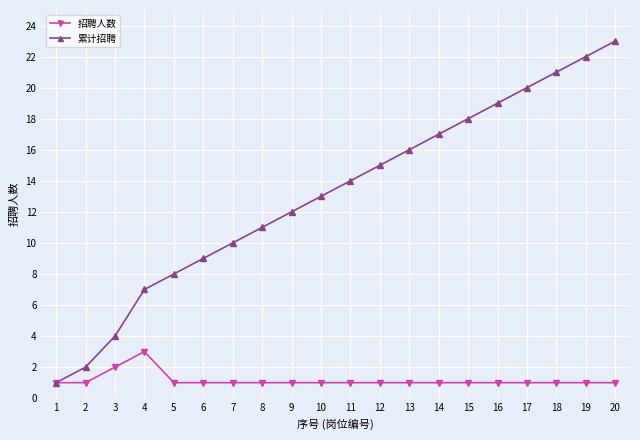

Between 1 and 4, which series saw the biggest shift?

累计招聘